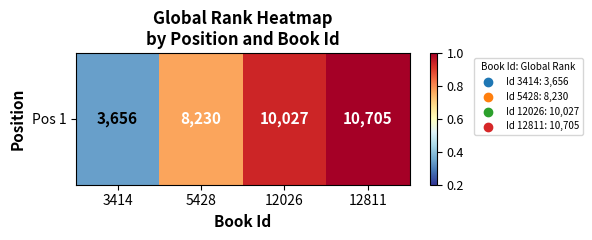

Approximately how many times larger is the value at 3414 compared to 12811?

0.3